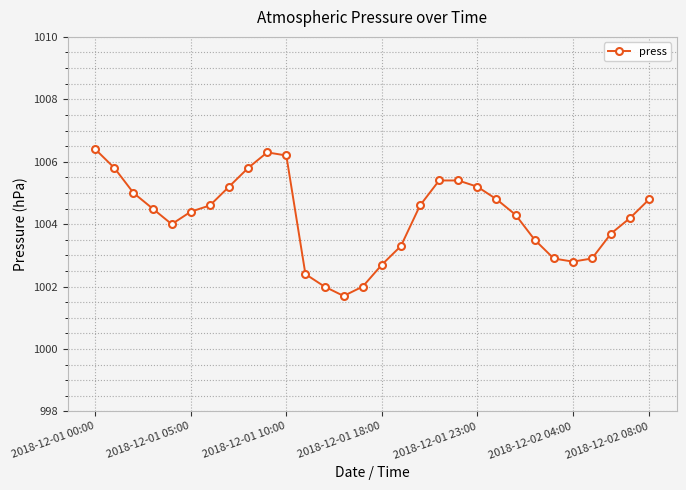

Reading left to right, extract all data points from this chart.

1006.4	1005.8	1005.0	1004.5	1004.0	1004.4	1004.6	1005.2	1005.8	1006.3	1006.2	1002.4	1002.0	1001.7	1002.0	1002.7	1003.3	1004.6	1005.4	1005.4	1005.2	1004.8	1004.3	1003.5	1002.9	1002.8	1002.9	1003.7	1004.2	1004.8